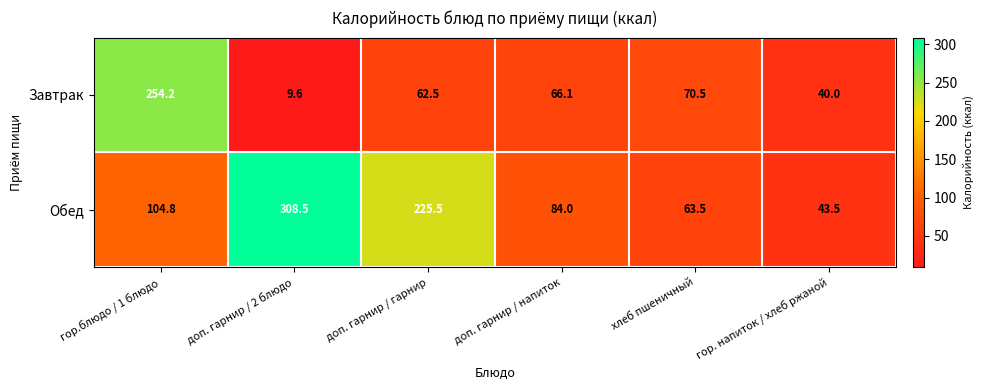

What is the difference between the Обед values at гор. напиток / хлеб ржаной and доп. гарнир / напиток?

40.5